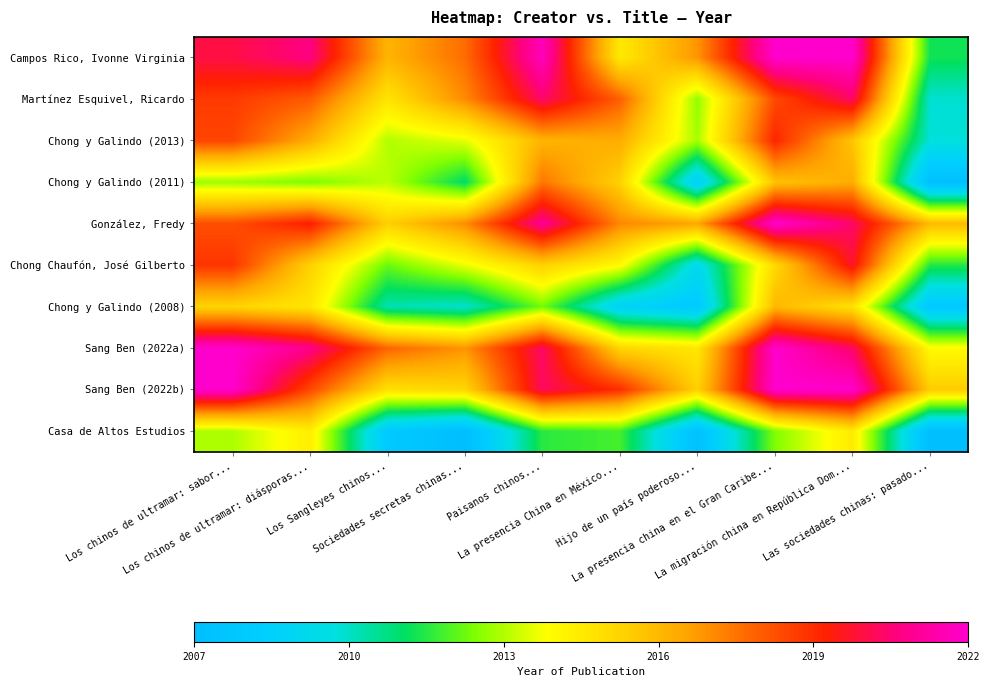

Reading left to right, extract all data points from this chart.

Campos Rico, Ivonne Virginia: Los chinos de ultramar: sabor...=2020.0	Los chinos de ultramar: diásporas...=2020.6	Los Sangleyes chinos...=2016.1	Sociedades secretas chinas...=2017.7	Paisanos chinos...=2021.7	La presencia China en México...=2014.6	Hijo de un país poderoso...=2016.9	La presencia china en el Gran Caribe...=2022.0	La migración china en República Dom...=2022.0	Las sociedades chinas: pasado...=2011.3
Martínez Esquivel, Ricardo: Los chinos de ultramar: sabor...=2018.7	Los chinos de ultramar: diásporas...=2018.0	Los Sangleyes chinos...=2014.7	Sociedades secretas chinas...=2017.1	Paisanos chinos...=2020.4	La presencia China en México...=2017.9	Hijo de un país poderoso...=2012.7	La presencia china en el Gran Caribe...=2018.4	La migración china en República Dom...=2020.3	Las sociedades chinas: pasado...=2009.9
Chong y Galindo (2013): Los chinos de ultramar: sabor...=2018.5	Los chinos de ultramar: diásporas...=2016.3	Los Sangleyes chinos...=2013.0	Sociedades secretas chinas...=2013.5	Paisanos chinos...=2016.1	La presencia China en México...=2016.3	Hijo de un país poderoso...=2012.9	La presencia china en el Gran Caribe...=2019.2	La migración china en República Dom...=2015.7	Las sociedades chinas: pasado...=2009.8
Chong y Galindo (2011): Los chinos de ultramar: sabor...=2012.8	Los chinos de ultramar: diásporas...=2012.4	Los Sangleyes chinos...=2013.1	Sociedades secretas chinas...=2011.0	Paisanos chinos...=2017.5	La presencia China en México...=2015.3	Hijo de un país poderoso...=2008.5	La presencia china en el Gran Caribe...=2015.7	La migración china en República Dom...=2016.3	Las sociedades chinas: pasado...=2007.1
González, Fredy: Los chinos de ultramar: sabor...=2018.3	Los chinos de ultramar: diásporas...=2019.4	Los Sangleyes chinos...=2015.4	Sociedades secretas chinas...=2017.0	Paisanos chinos...=2021.0	La presencia China en México...=2017.1	Hijo de un país poderoso...=2016.5	La presencia china en el Gran Caribe...=2022.0	La migración china en República Dom...=2020.4	Las sociedades chinas: pasado...=2016.0
Chong Chaufón, José Gilberto: Los chinos de ultramar: sabor...=2018.8	Los chinos de ultramar: diásporas...=2015.3	Los Sangleyes chinos...=2012.2	Sociedades secretas chinas...=2013.6	Paisanos chinos...=2015.3	La presencia China en México...=2014.0	Hijo de un país poderoso...=2009.2	La presencia china en el Gran Caribe...=2015.0	La migración china en República Dom...=2019.7	Las sociedades chinas: pasado...=2011.5
Chong y Galindo (2008): Los chinos de ultramar: sabor...=2015.2	Los chinos de ultramar: diásporas...=2014.7	Los Sangleyes chinos...=2010.3	Sociedades secretas chinas...=2009.9	Paisanos chinos...=2012.3	La presencia China en México...=2008.7	Hijo de un país poderoso...=2008.0	La presencia china en el Gran Caribe...=2016.0	La migración china en República Dom...=2014.8	Las sociedades chinas: pasado...=2007.9
Sang Ben (2022a): Los chinos de ultramar: sabor...=2022.0	Los chinos de ultramar: diásporas...=2020.8	Los Sangleyes chinos...=2017.8	Sociedades secretas chinas...=2016.9	Paisanos chinos...=2020.3	La presencia China en México...=2015.2	Hijo de un país poderoso...=2014.6	La presencia china en el Gran Caribe...=2022.0	La migración china en República Dom...=2020.3	Las sociedades chinas: pasado...=2014.0
Sang Ben (2022b): Los chinos de ultramar: sabor...=2022.0	Los chinos de ultramar: diásporas...=2018.4	Los Sangleyes chinos...=2014.8	Sociedades secretas chinas...=2015.2	Paisanos chinos...=2020.3	La presencia China en México...=2019.0	Hijo de un país poderoso...=2015.3	La presencia china en el Gran Caribe...=2022.0	La migración china en República Dom...=2022.0	Las sociedades chinas: pasado...=2015.5
Casa de Altos Estudios: Los chinos de ultramar: sabor...=2012.9	Los chinos de ultramar: diásporas...=2014.4	Los Sangleyes chinos...=2008.0	Sociedades secretas chinas...=2007.0	Paisanos chinos...=2011.5	La presencia China en México...=2011.8	Hijo de un país poderoso...=2007.3	La presencia china en el Gran Caribe...=2012.5	La migración china en República Dom...=2014.5	Las sociedades chinas: pasado...=2007.0